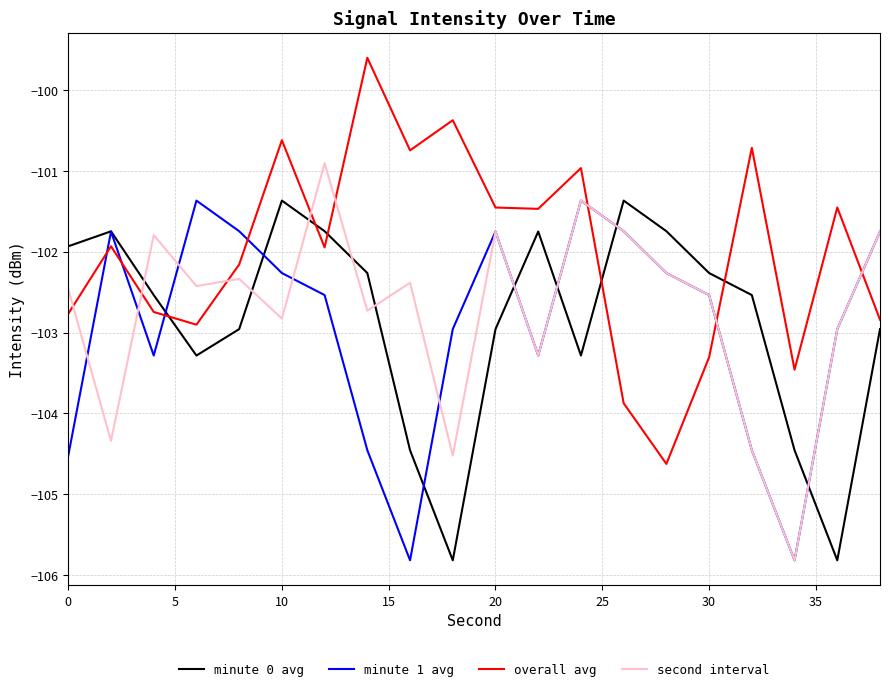

After their last crossing, which series has the higher values: minute 0 avg or second interval?

second interval